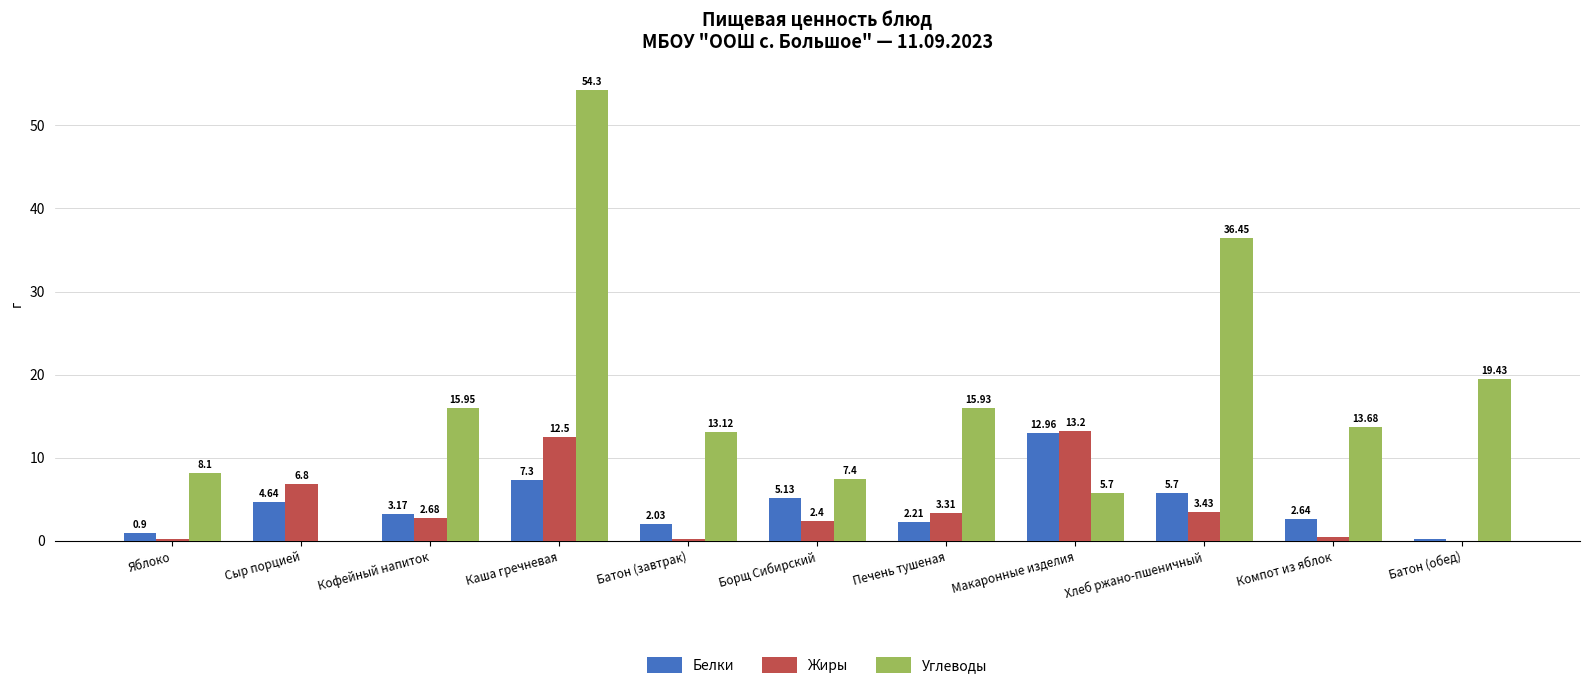

Are the bars horizontal?

No